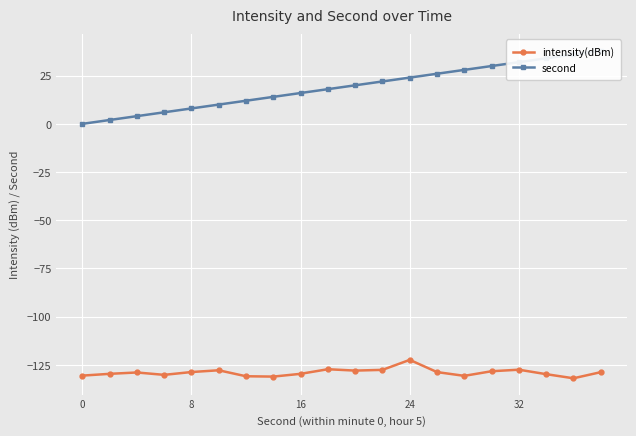

Rank the series by their average value, from lowest to highest.

intensity(dBm), second